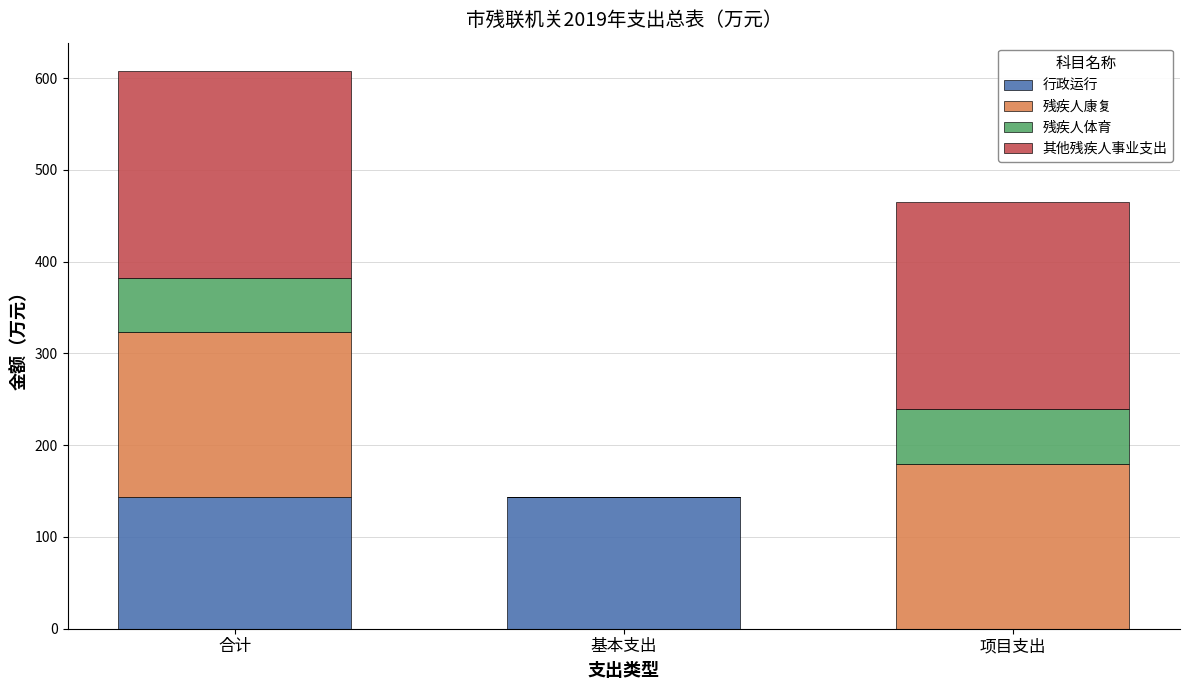

How many series are shown in this chart?

4